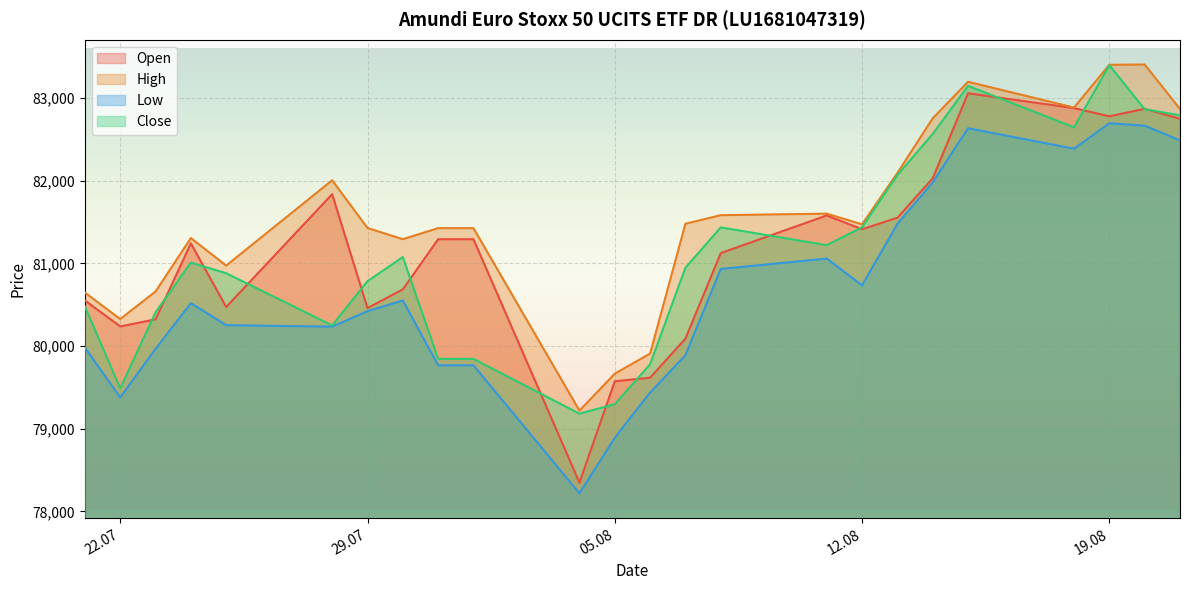

Which series has the largest total across all categories?

High